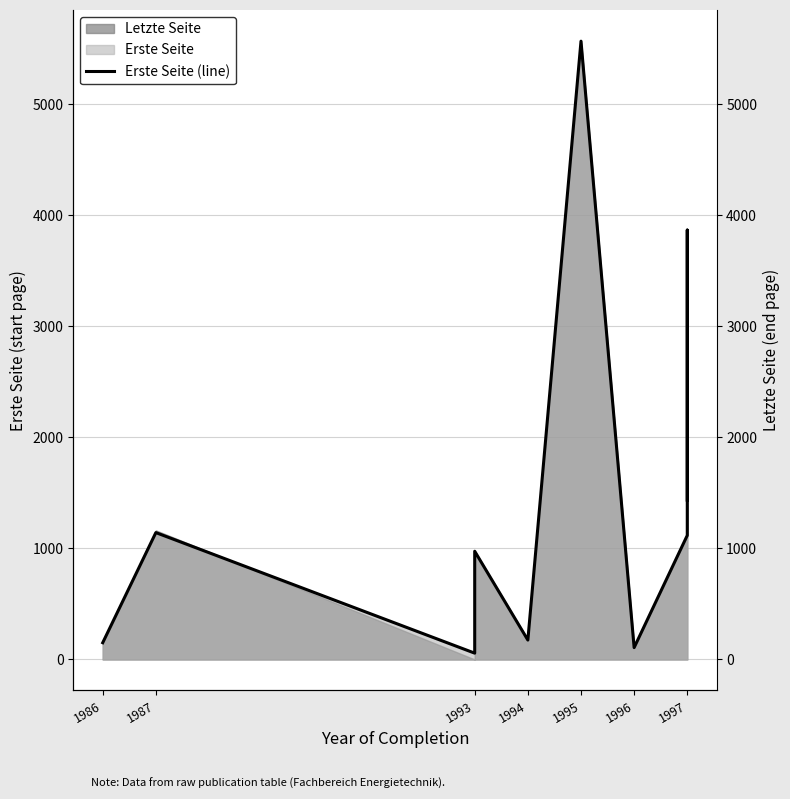

Reading left to right, list all the values displayed in this chart.

151	1143	57	975	175	5570	107	1118	3868	1436